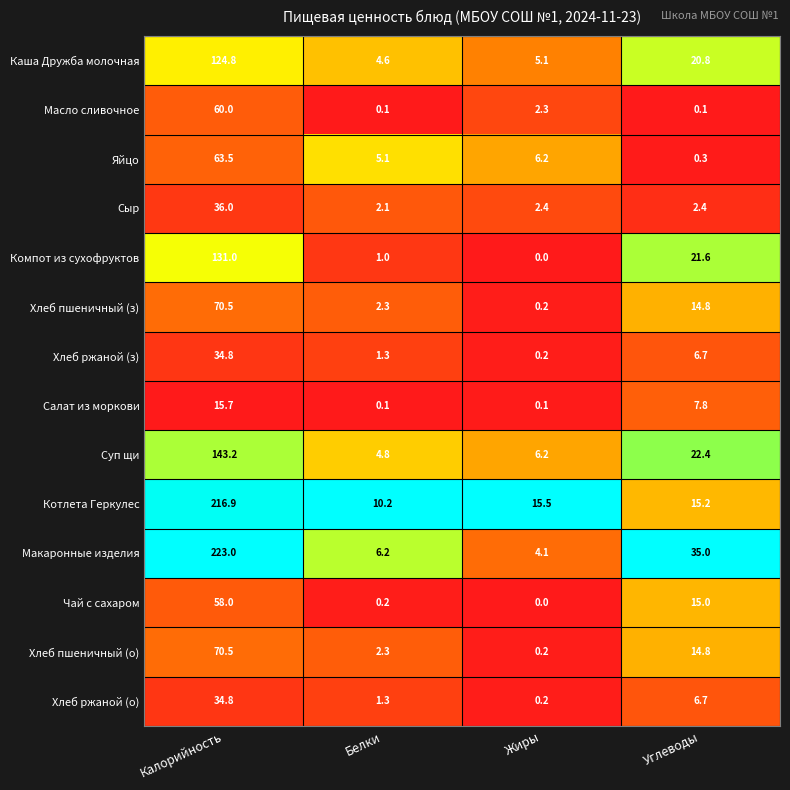

What is the spread (max minus min) of values at Углеводы?

34.9